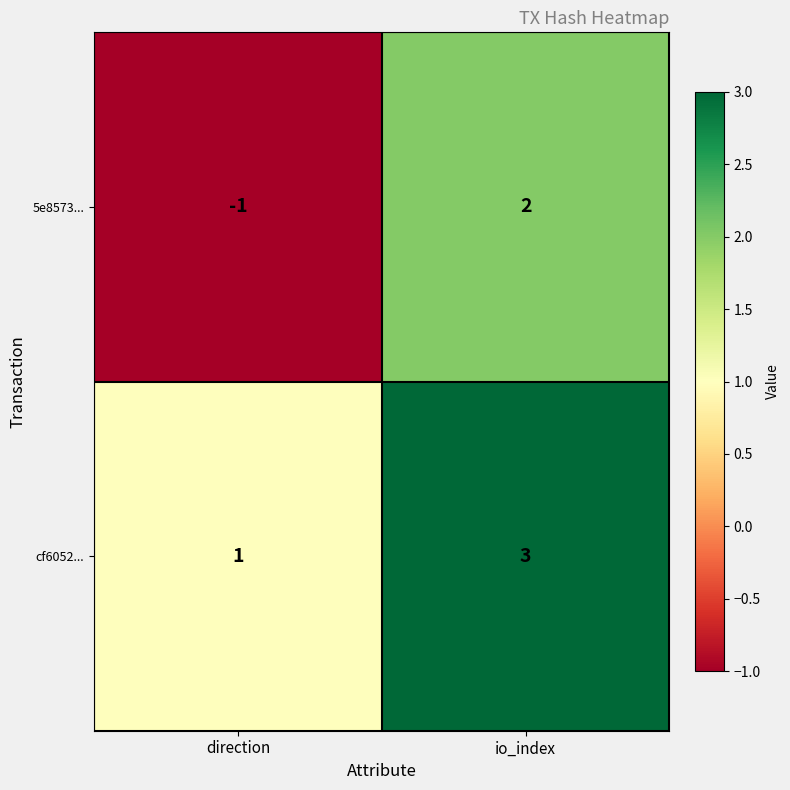

Rank the series by their average value, from highest to lowest.

cf6052..., 5e8573...